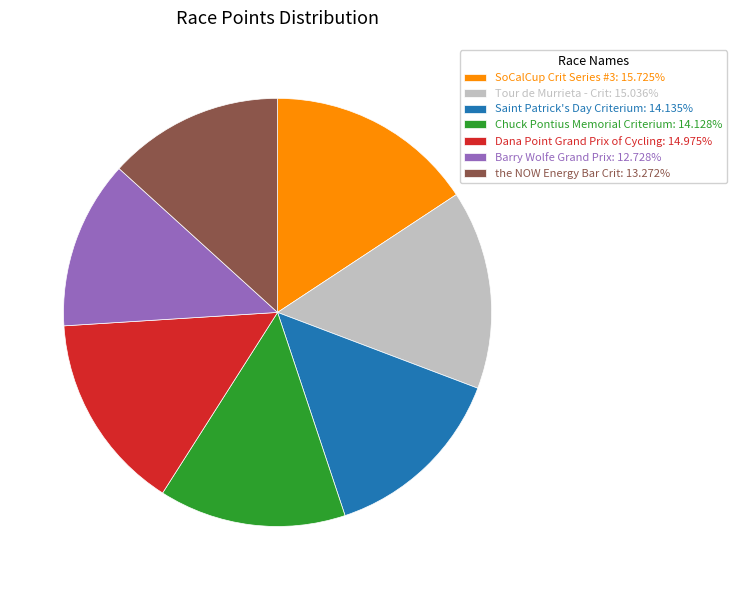

Is it true that SoCalCup Crit Series #3 is 2% of the pie?

False